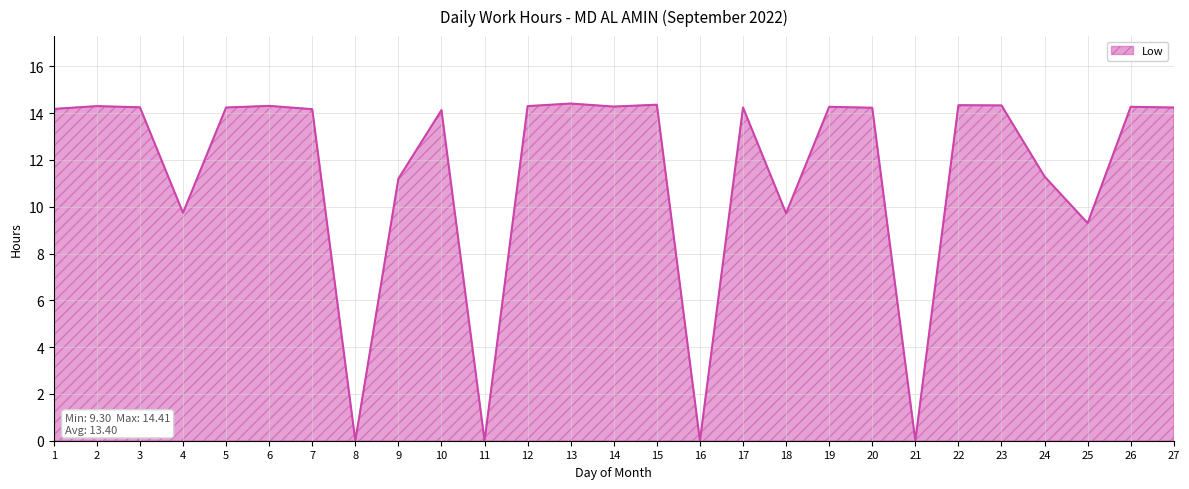

What is the difference between the second highest and second lowest values?

14.4